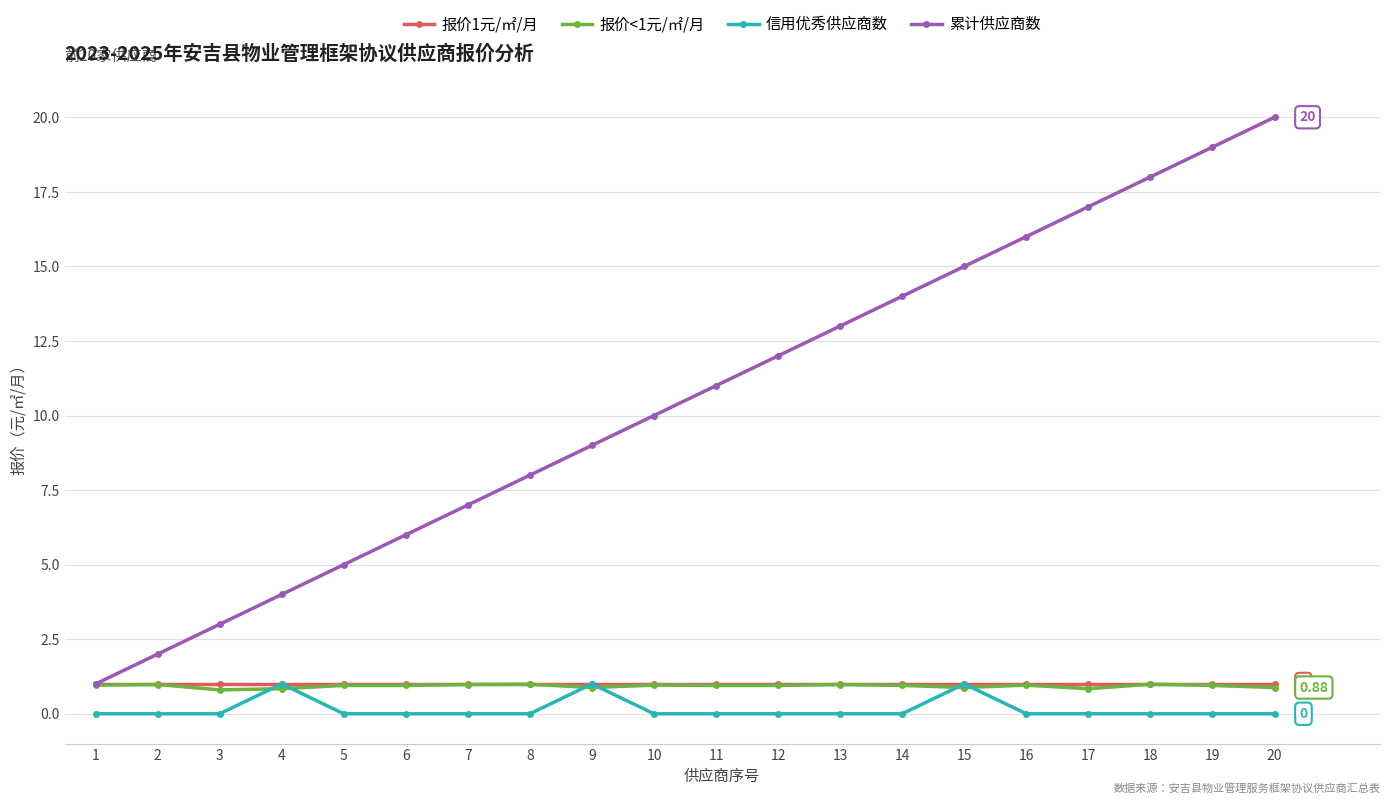

What is the difference between the maximum and minimum values in the 信用优秀供应商数 series?

1.0